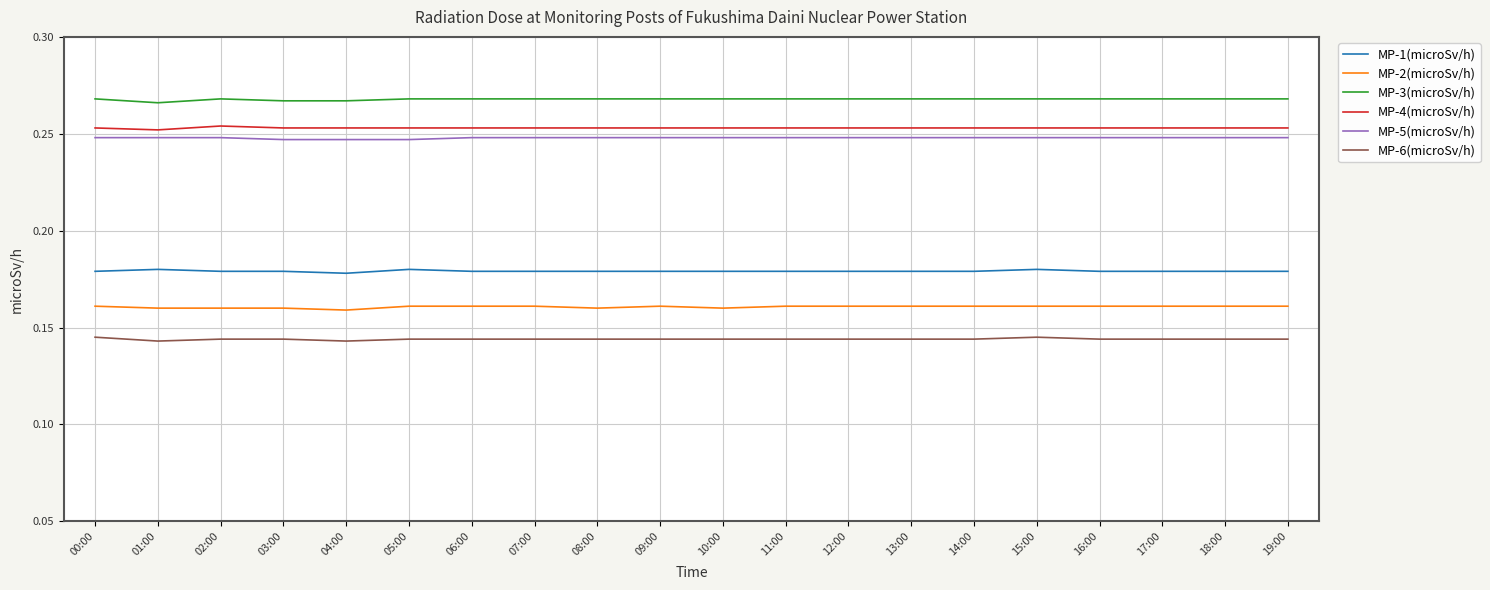

Which series has the largest total across all categories?

MP-3(microSv/h)